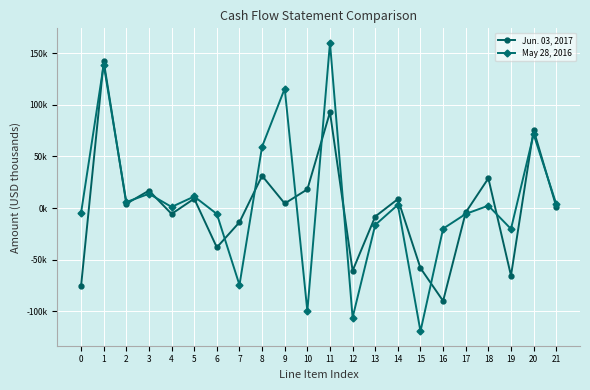

Where does the May 28, 2016 series first go above 2262?

1